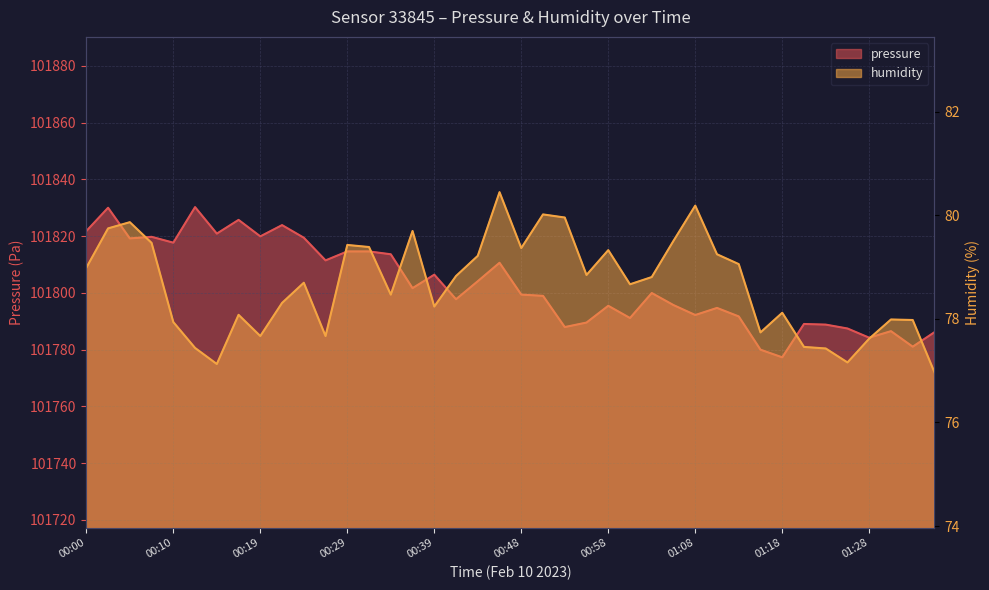

Rank the series by their average value, from lowest to highest.

humidity, pressure